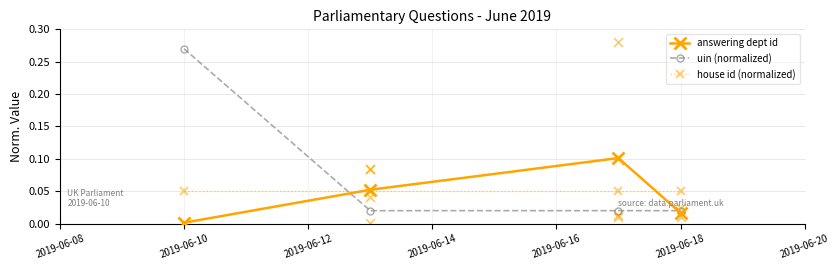

Which series ends up on top after the final intersection of house id (normalized) and uin (normalized)?

house id (normalized)